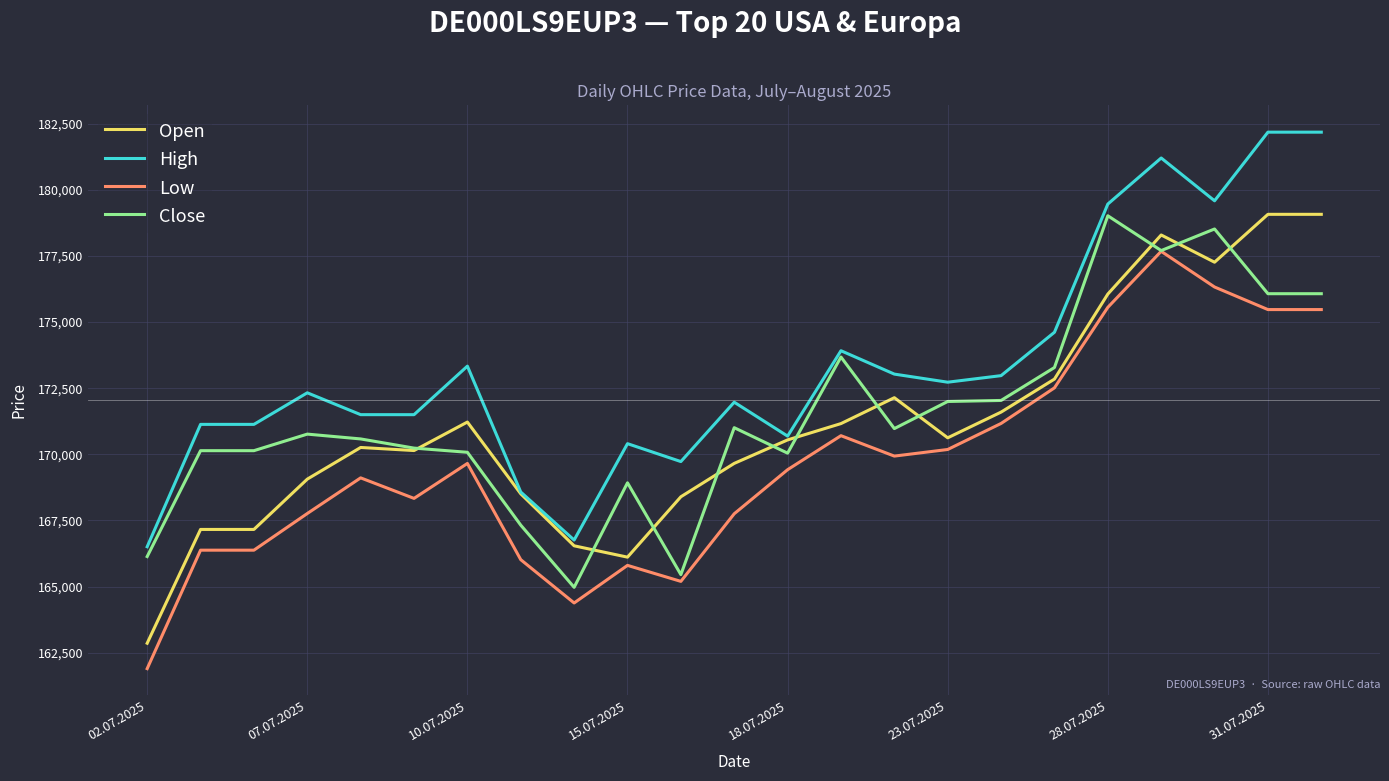

What is the maximum value shown in the chart?

182183